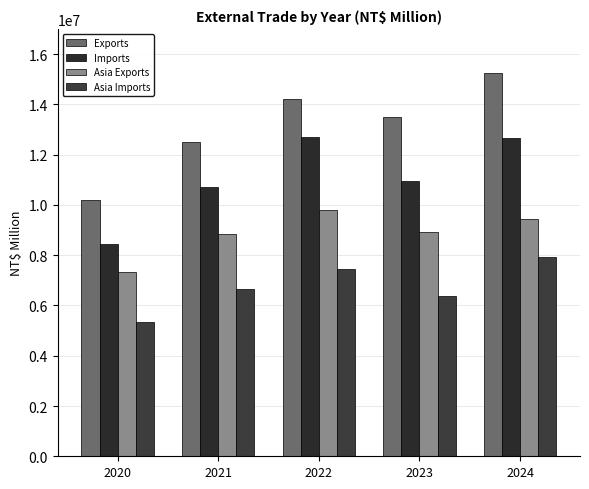

What is the spread (max minus min) of values at 2022?

6753482